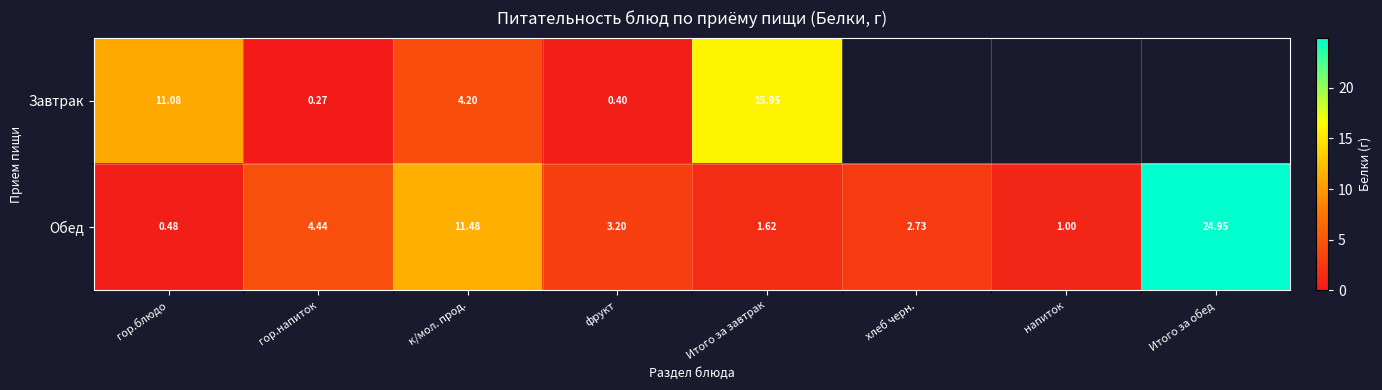

At which label is Обед closest to 12?

к/мол. прод.